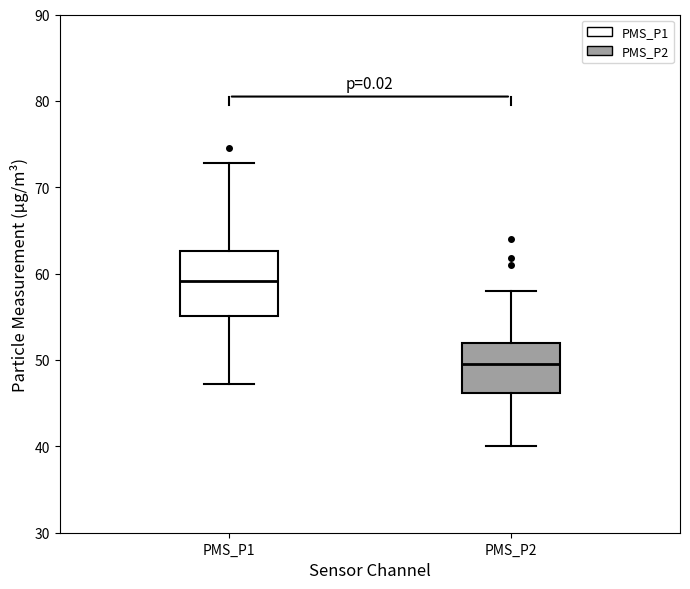

Reading left to right, transcribe this box plot: for each box, give where its median line is, the range the box spans, and where its two whiskers end, as read against the y-axis. The values are not printed on the chart, so give them approximately, as read against the axis.

PMS_P1: median 59, box 55 to 63, whiskers 47 to 73
PMS_P2: median 50, box 46 to 52, whiskers 40 to 58